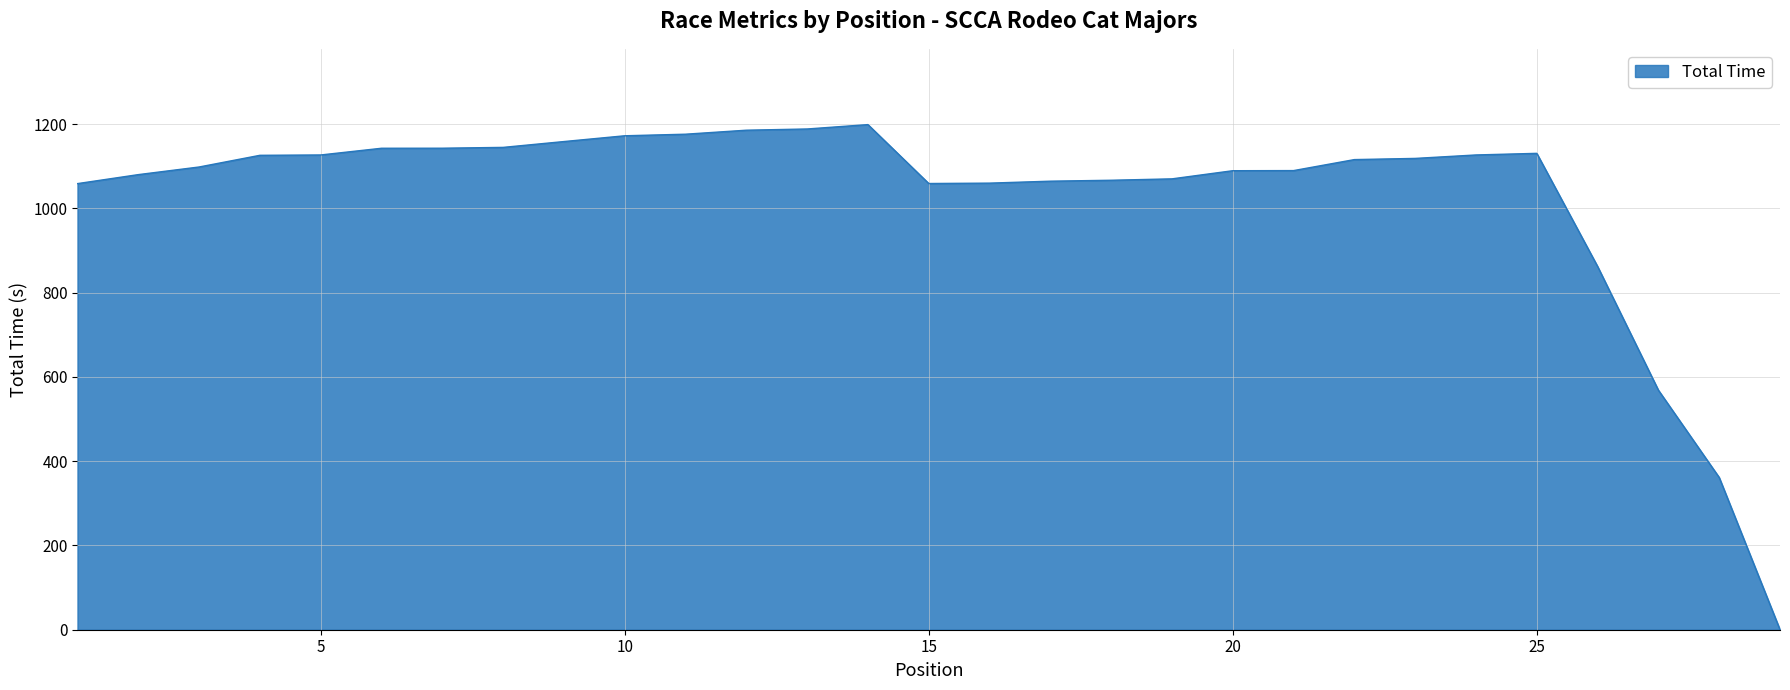

What is the greatest value displayed?

1198.7